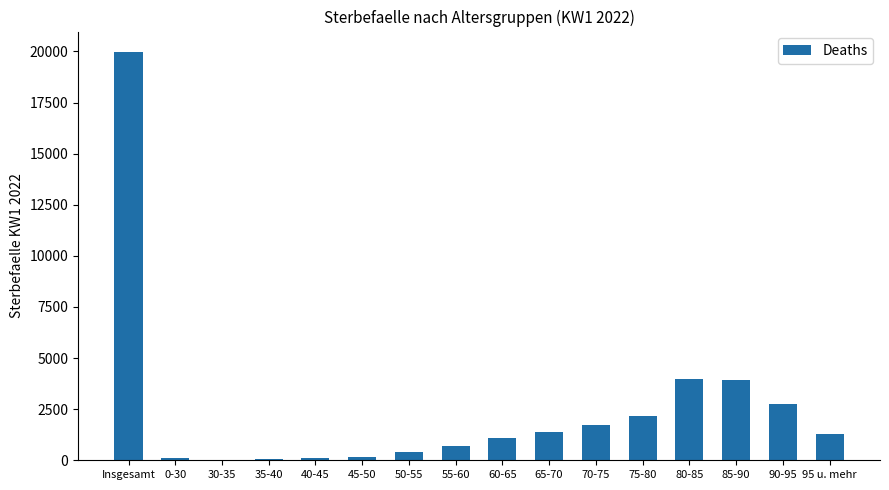

Are the bars horizontal?

No